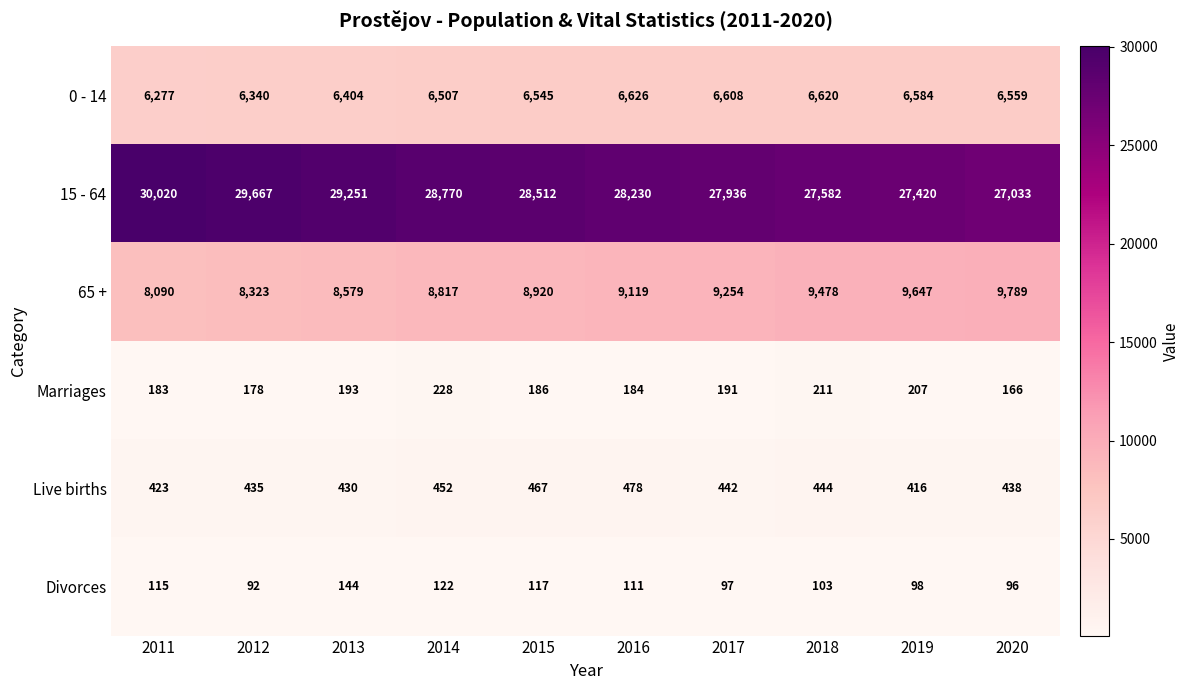

What is the difference between the maximum and second lowest values in the 65 + series?

1466